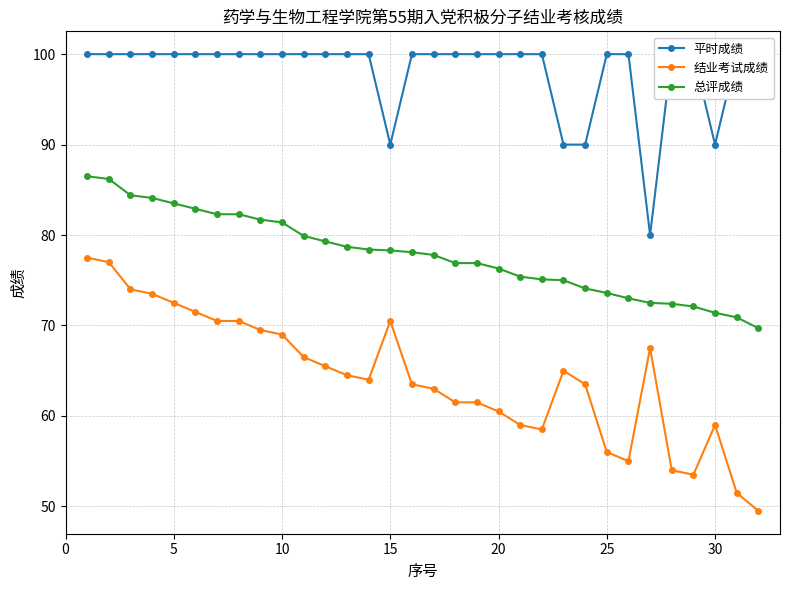

What is the difference between the maximum and minimum values in the 总评成绩 series?

16.8